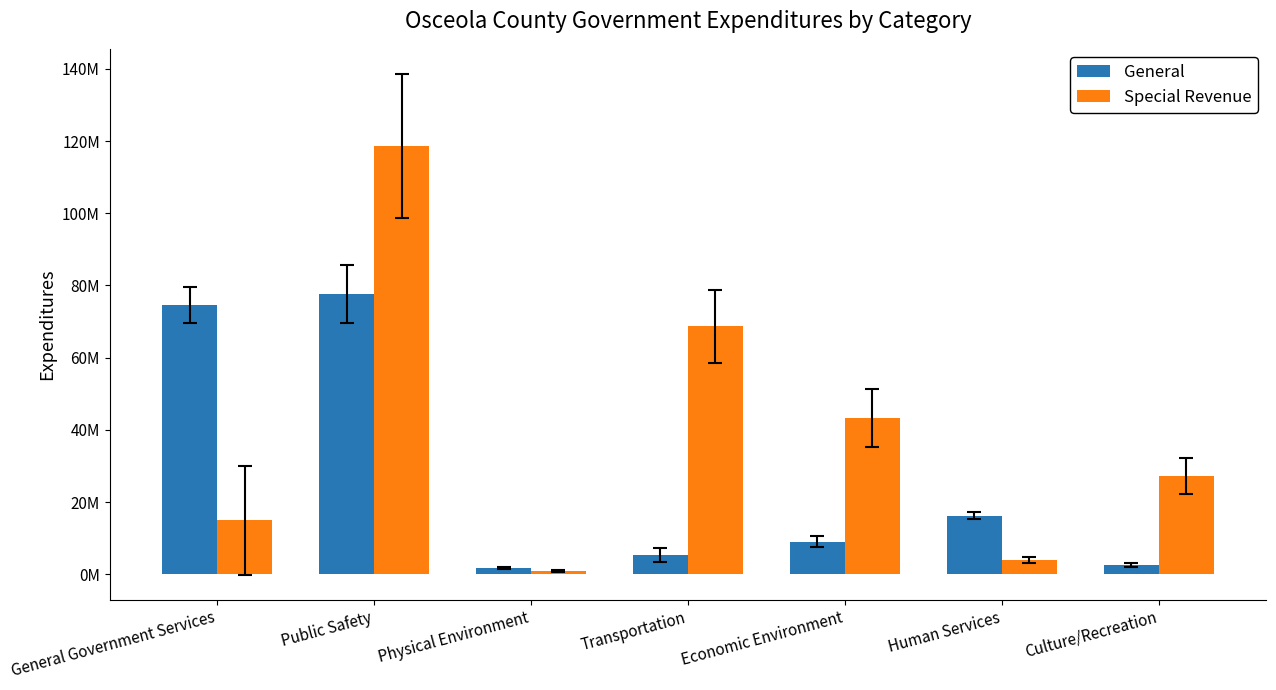

What is the sum of the General values at Transportation and Culture/Recreation?

8014173